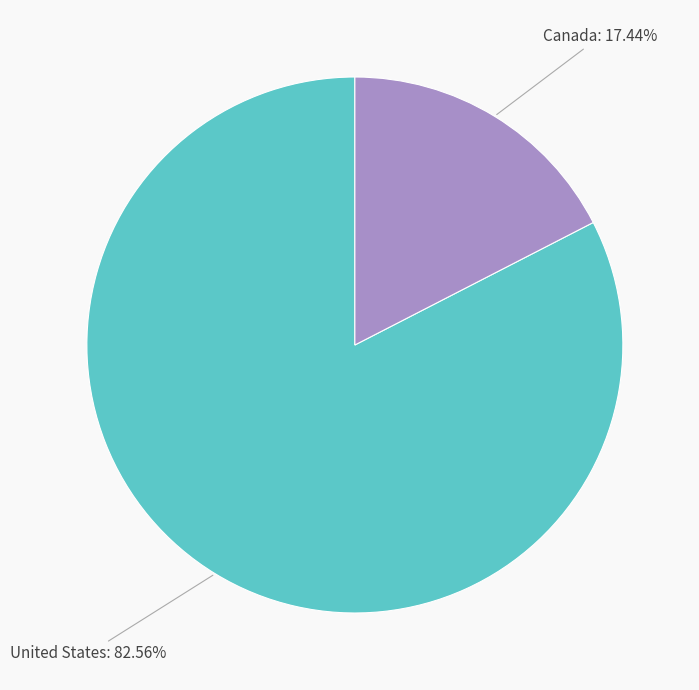

Between United States and Canada, which is larger?

United States